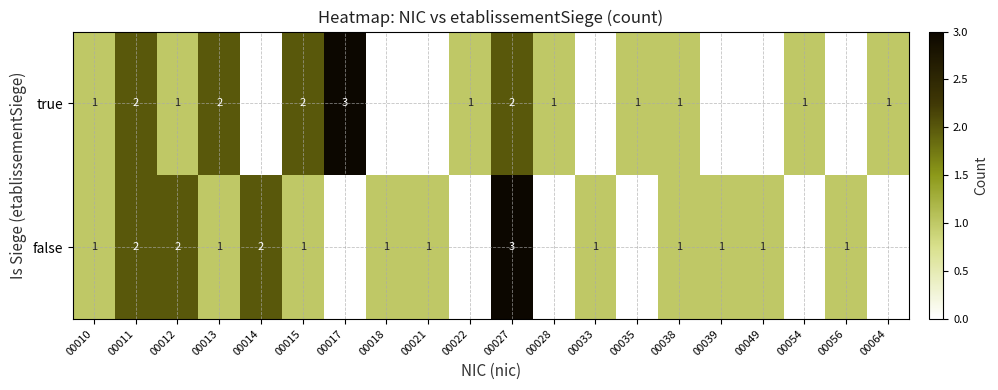

What is the sum of the true values at 00054 and 00027?

3